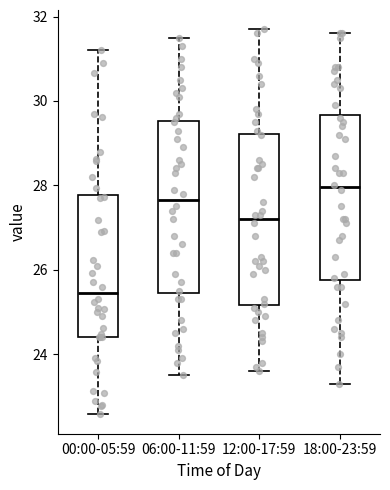

Where does the median line of the box for 00:00-05:59 sit on the y-axis? The values are not printed on the chart, so give them approximately, as read against the axis.

25.4